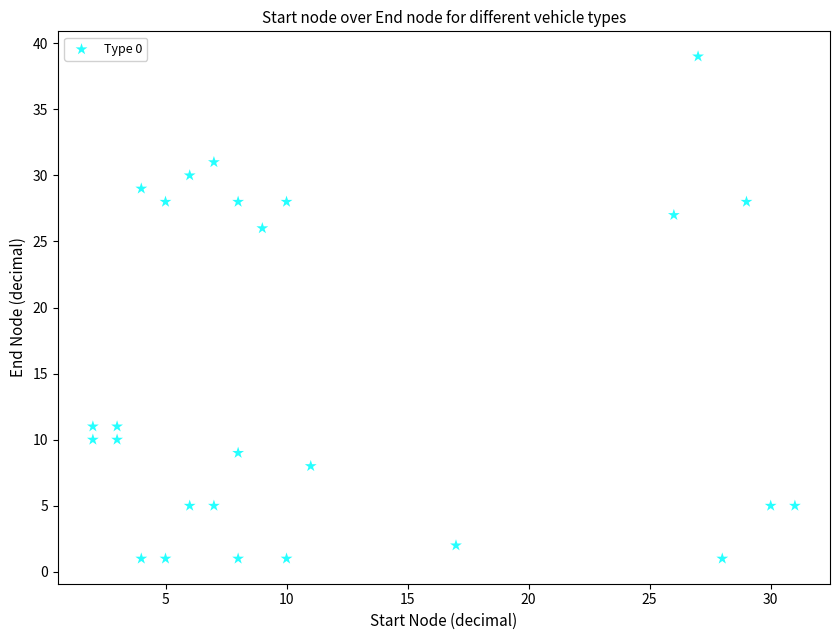

What Y value in the scatter plot is closest to 20?

26